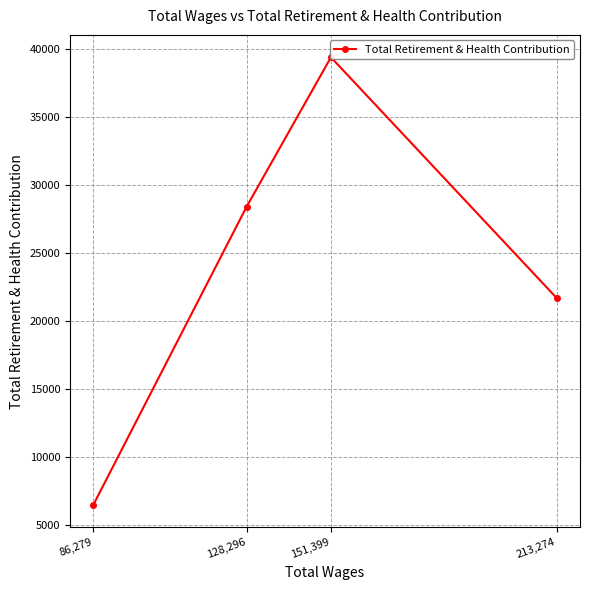

Between 128,296 and 86,279, which is larger?

128,296